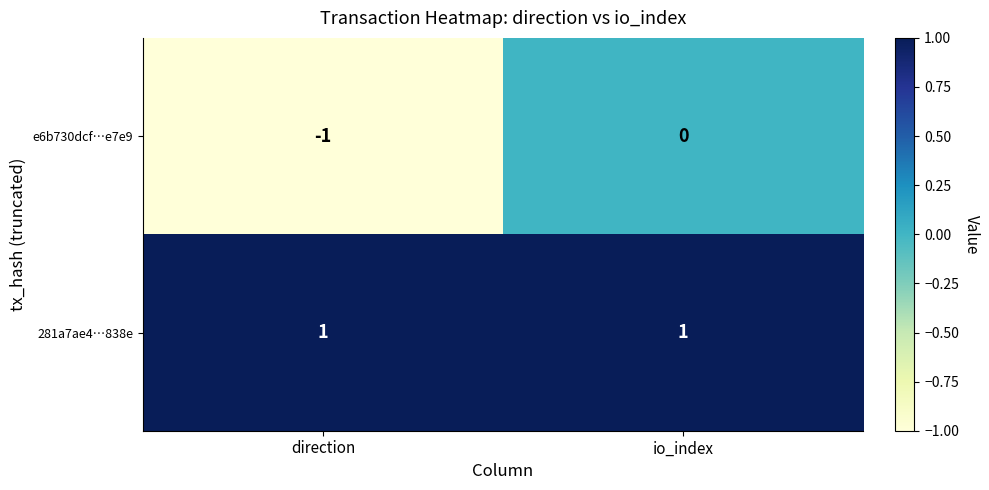

At which category is the sum across all series the highest?

io_index